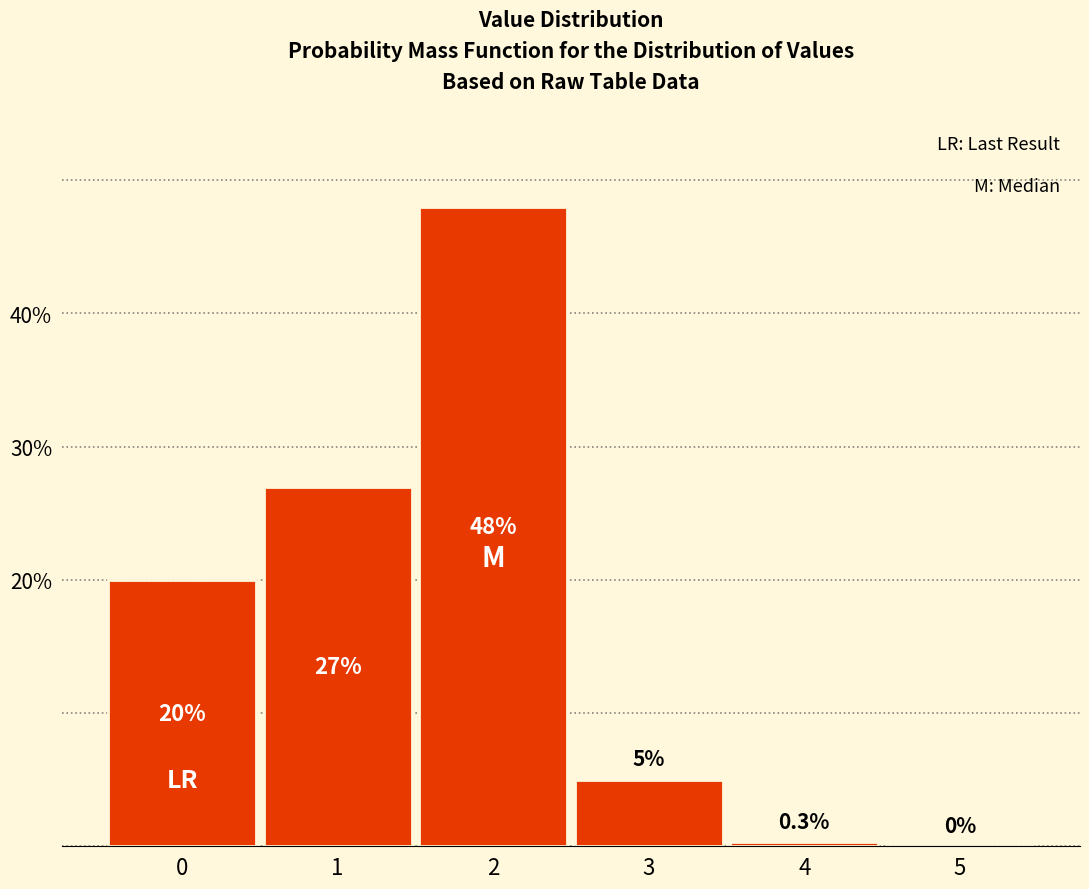

Reading left to right, transcribe all the data shown in this chart.

0=20.0	1=27.0	2=48.0	3=5.0	4=0.3	5=0.0